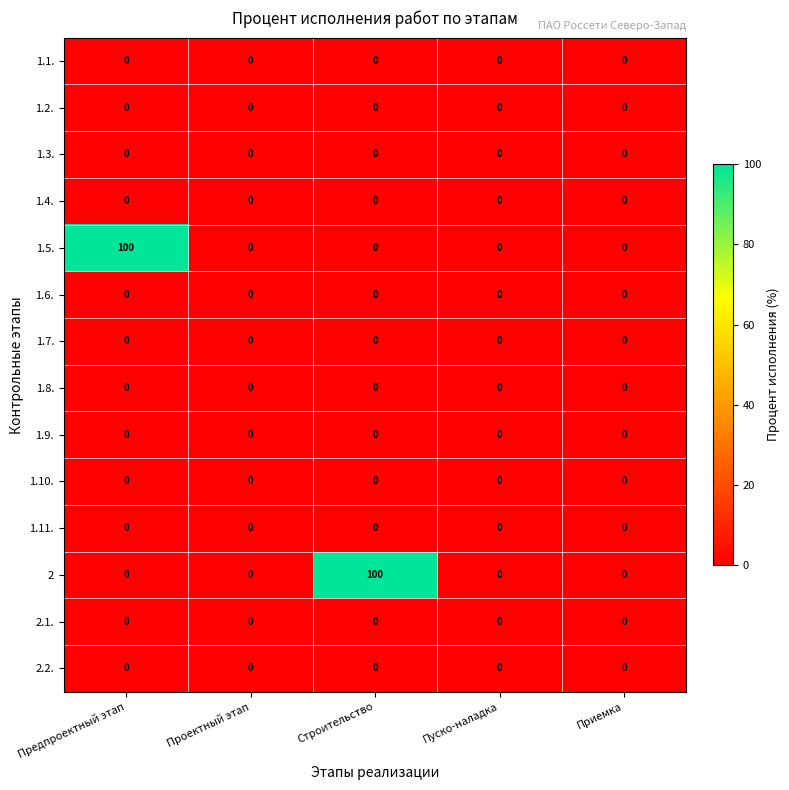

Is it true that 1.4. equals 0 at Строительство?

True